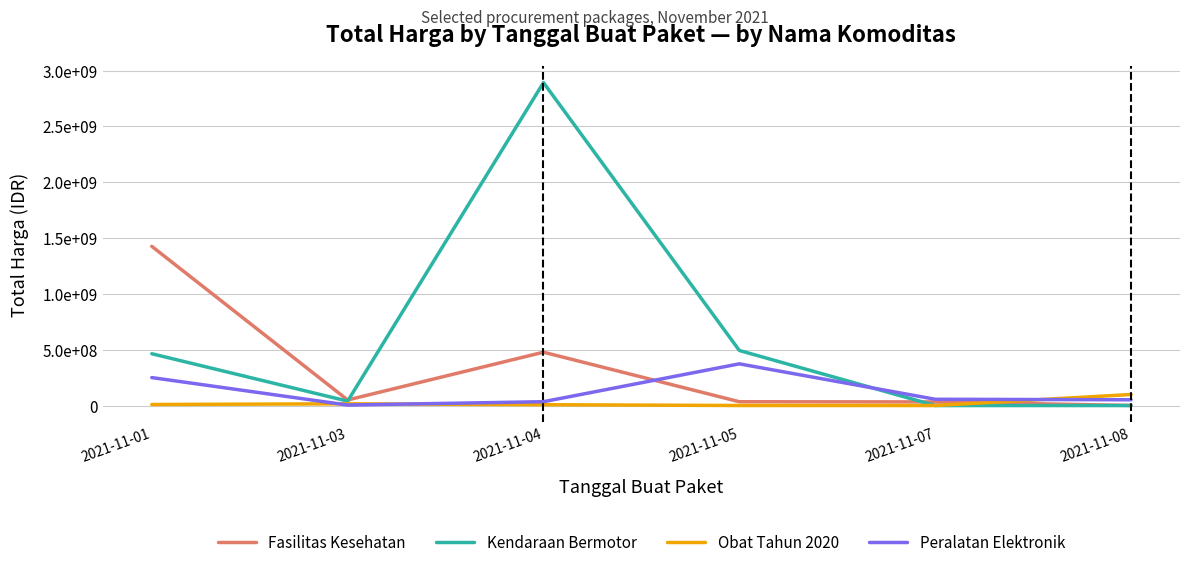

Does the chart have visible grid lines?

Yes